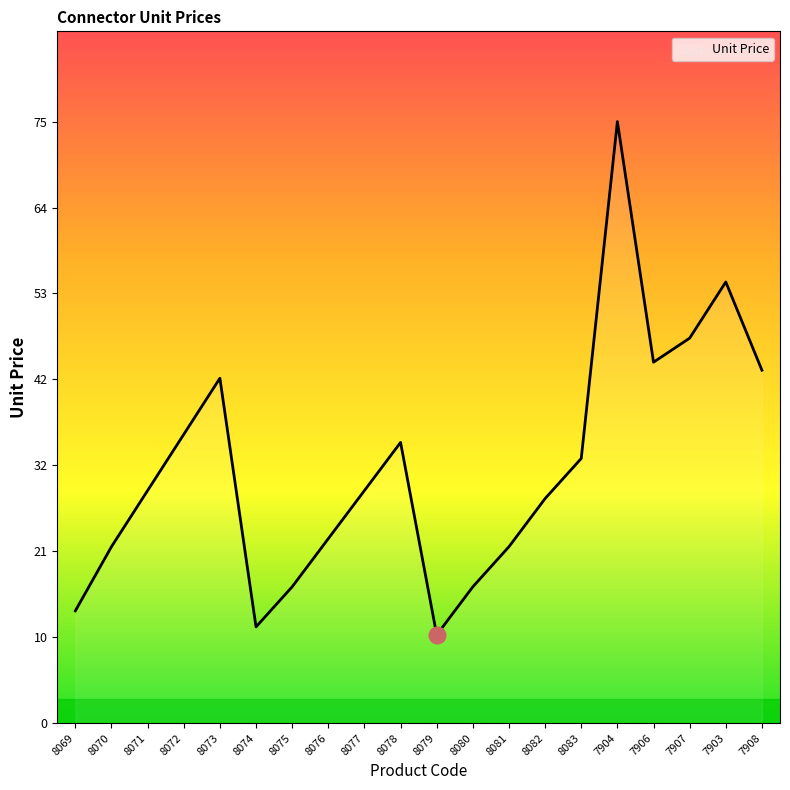

What is the change in value from 8081 to 7904?

+53